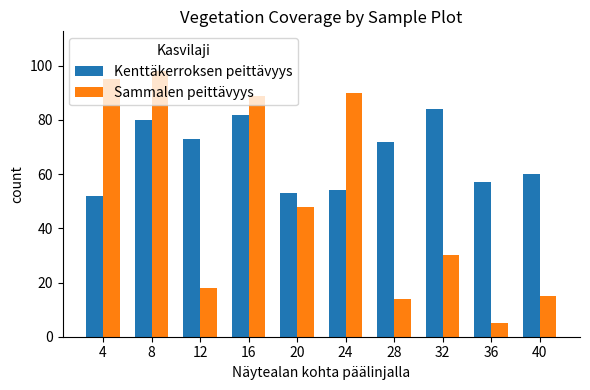

Rank the series by their average value, from highest to lowest.

Kenttäkerroksen peittävyys, Sammalen peittävyys